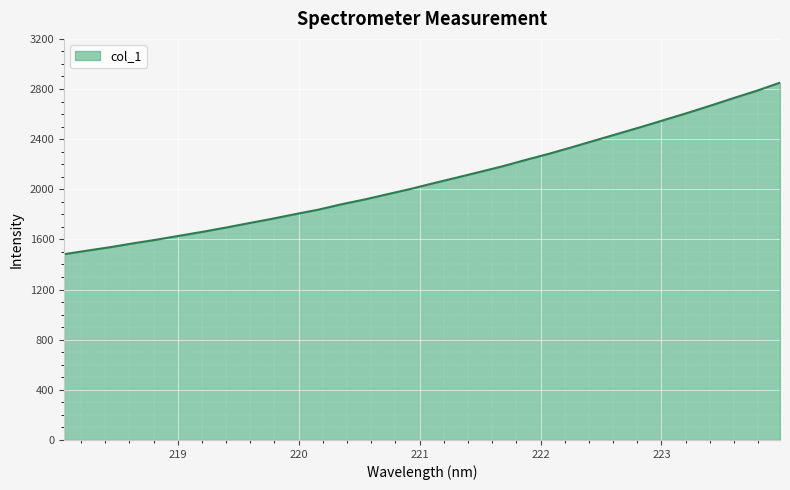

What is the smallest value displayed?

1482.2